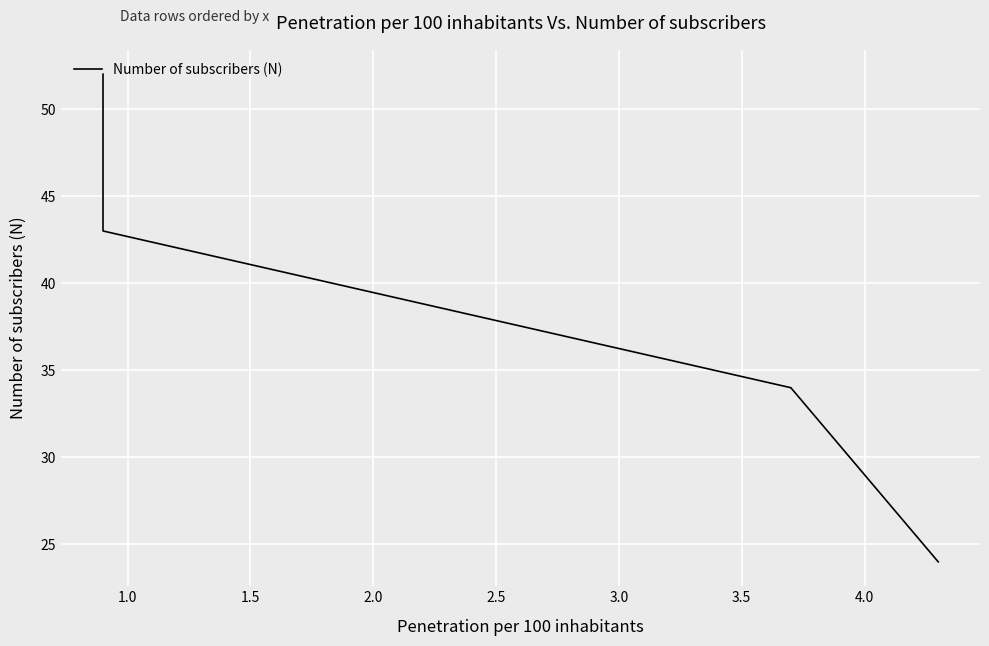

True or false: the data has more than 0 interior local peaks.

False